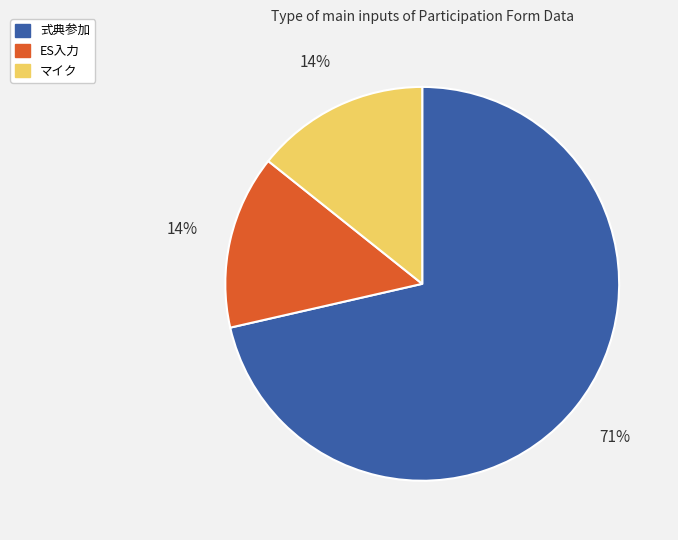

Between 式典参加 and マイク, which is larger?

式典参加